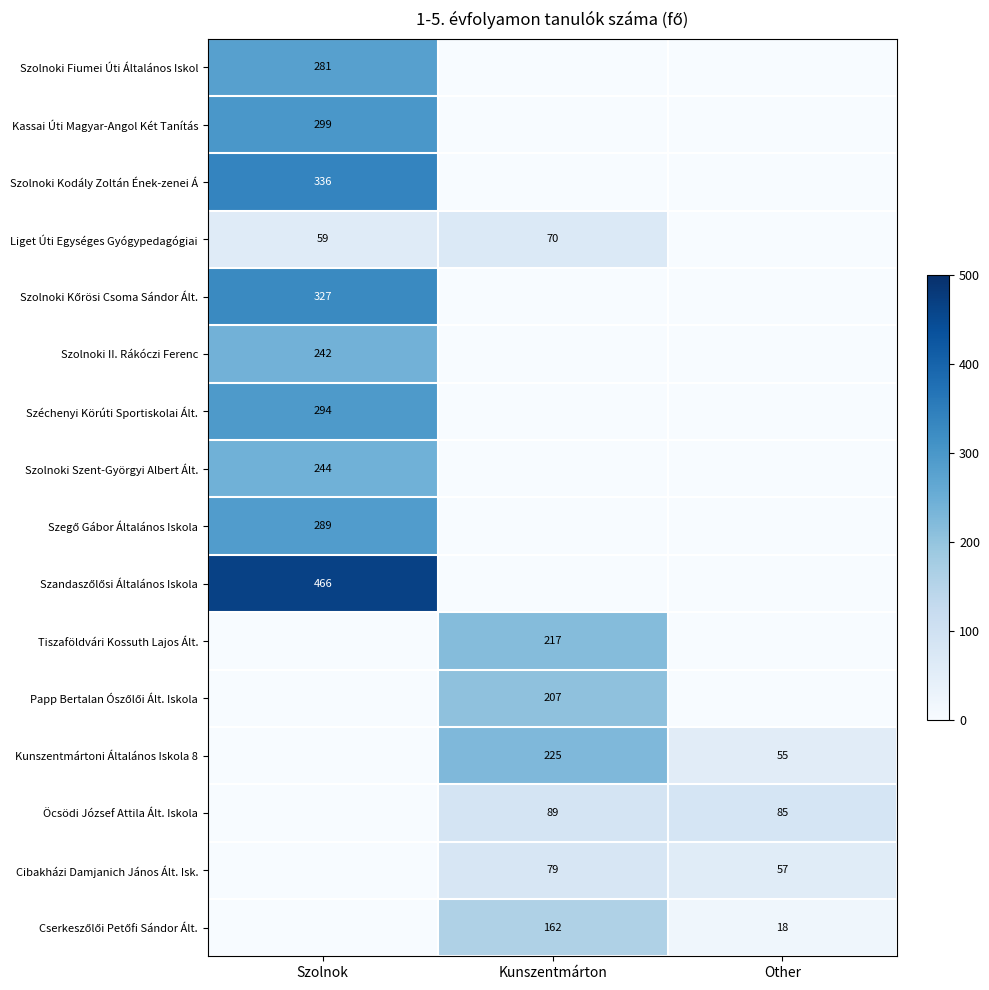

The value of Szolnoki II. Rákóczi Ferenc at Szolnok is 355. True or false?

False